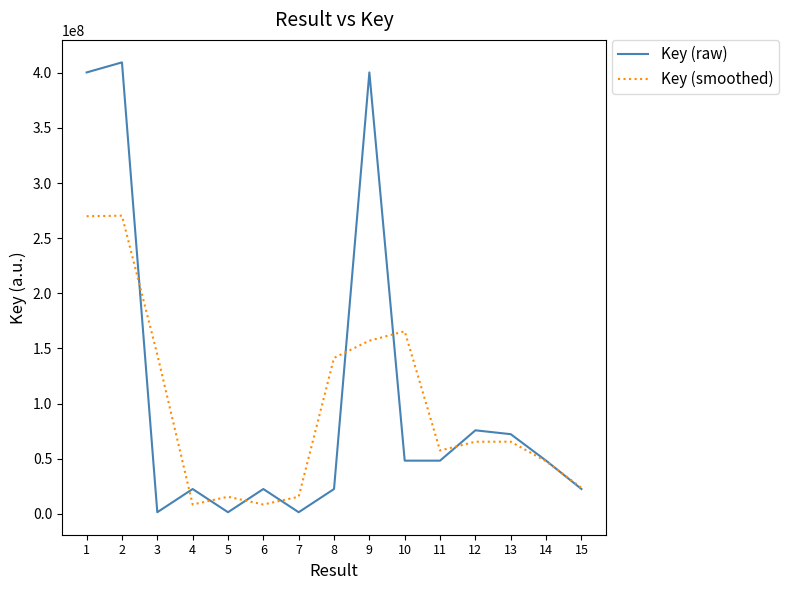

True or false: Key (raw) has a value of 48217896.0 at 14.

True